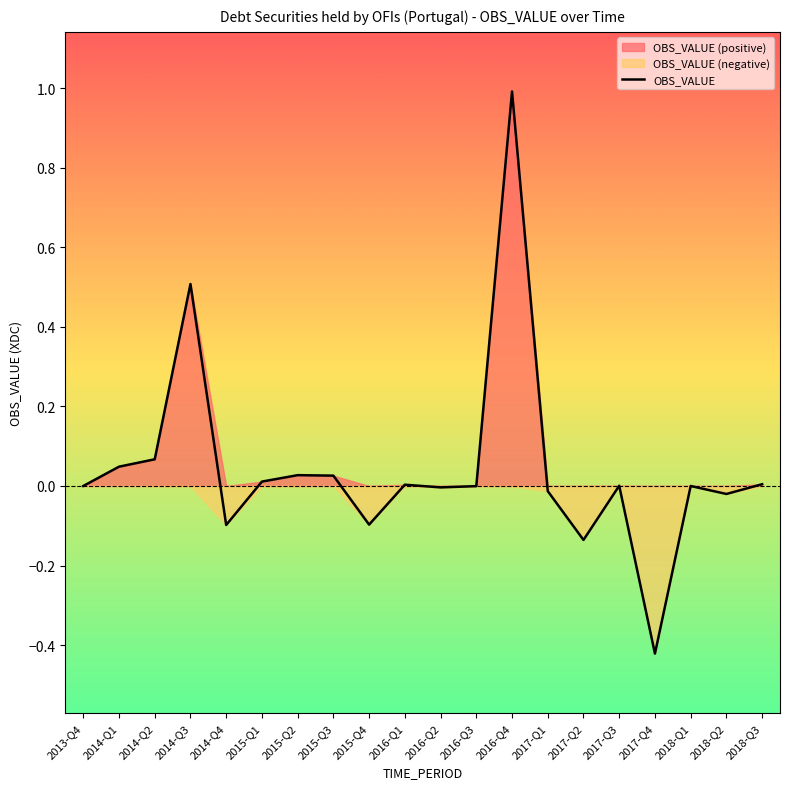

Rank the categories by value from highest to lowest.

2016-Q4, 2014-Q3, 2014-Q2, 2014-Q1, 2015-Q2, 2015-Q3, 2015-Q1, 2018-Q3, 2016-Q1, 2017-Q3, 2013-Q4, 2018-Q1, 2016-Q3, 2016-Q2, 2017-Q1, 2018-Q2, 2015-Q4, 2014-Q4, 2017-Q2, 2017-Q4